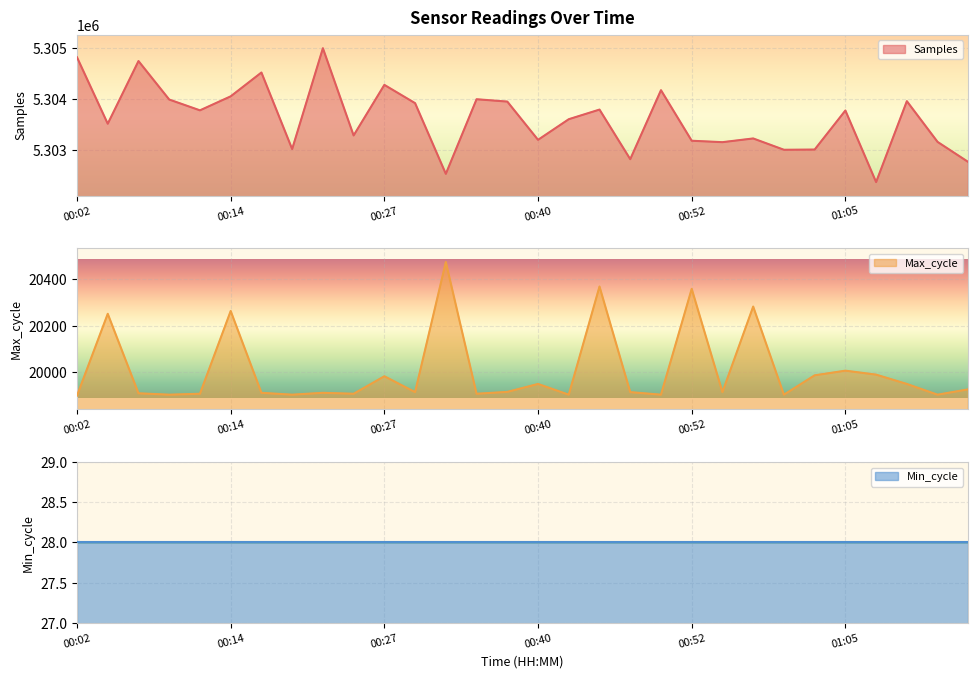

What is the sum of all Samples values?

159108431